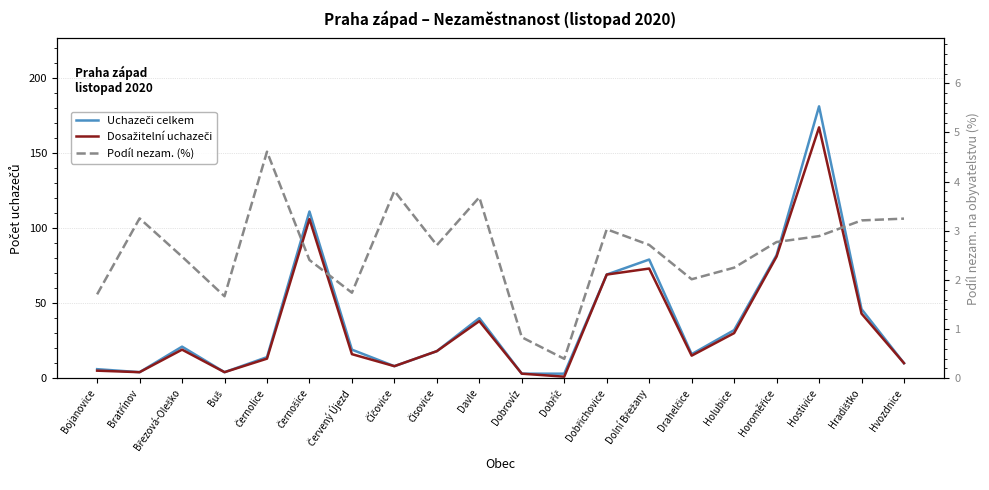

The value of Podíl nezam. (%) at Buš is 2.9. True or false?

False